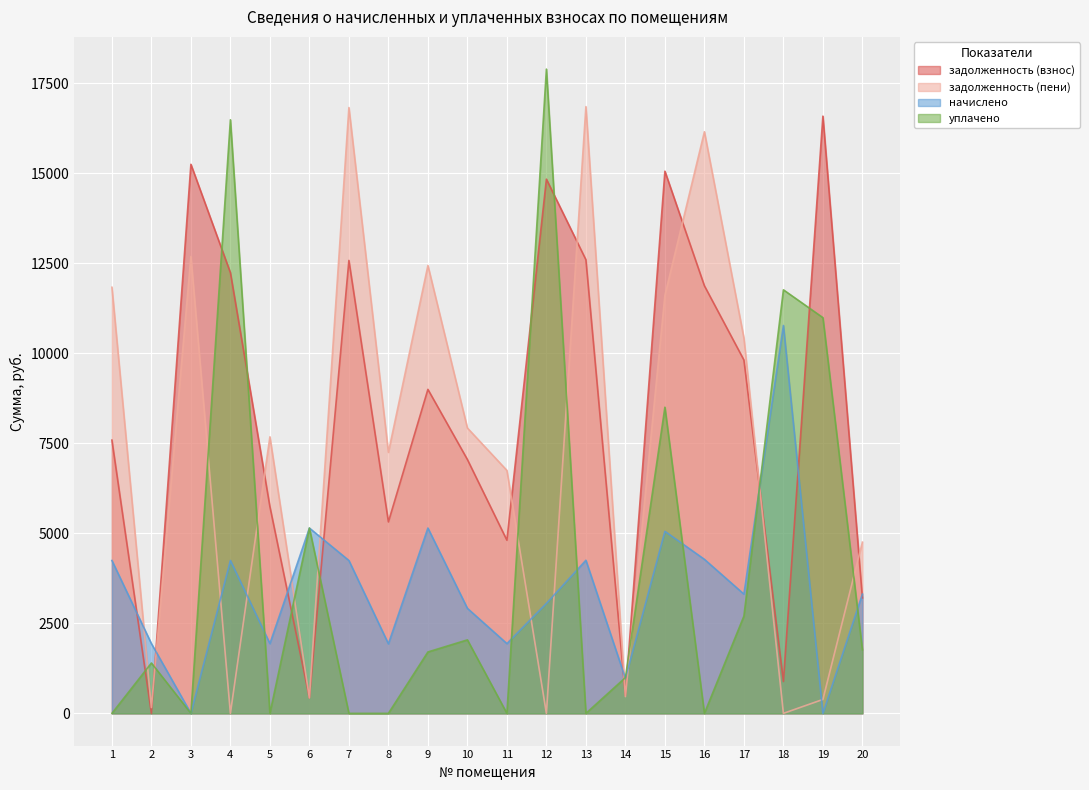

How many intersections are there between уплачено and задолженность (взнос)?

12